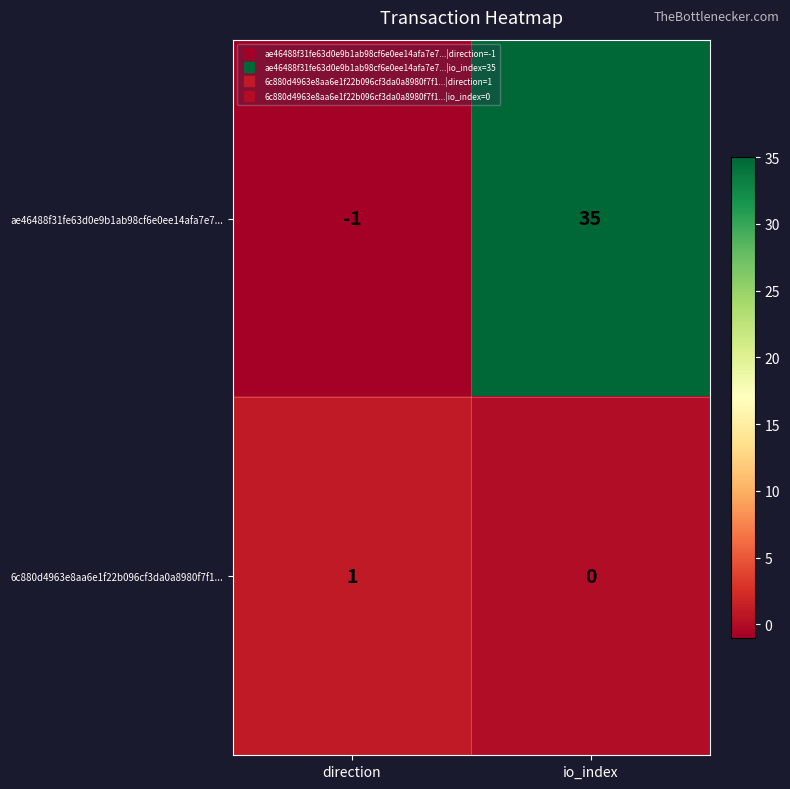

Reading left to right, what are all the values shown in this chart?

ae46488f31fe63d0e9b1ab98cf6e0ee14afa7e7...: -1	35
6c880d4963e8aa6e1f22b096cf3da0a8980f7f1...: 1	0